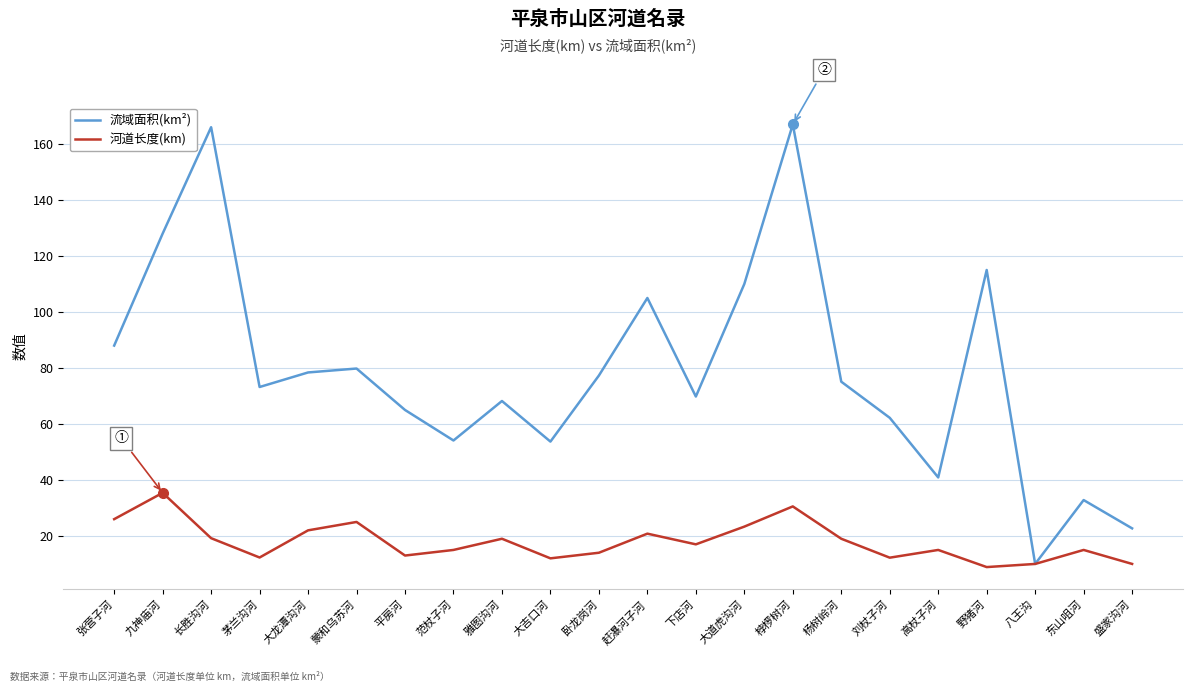

Rank the series by their average value, from lowest to highest.

河道长度(km), 流域面积(km²)